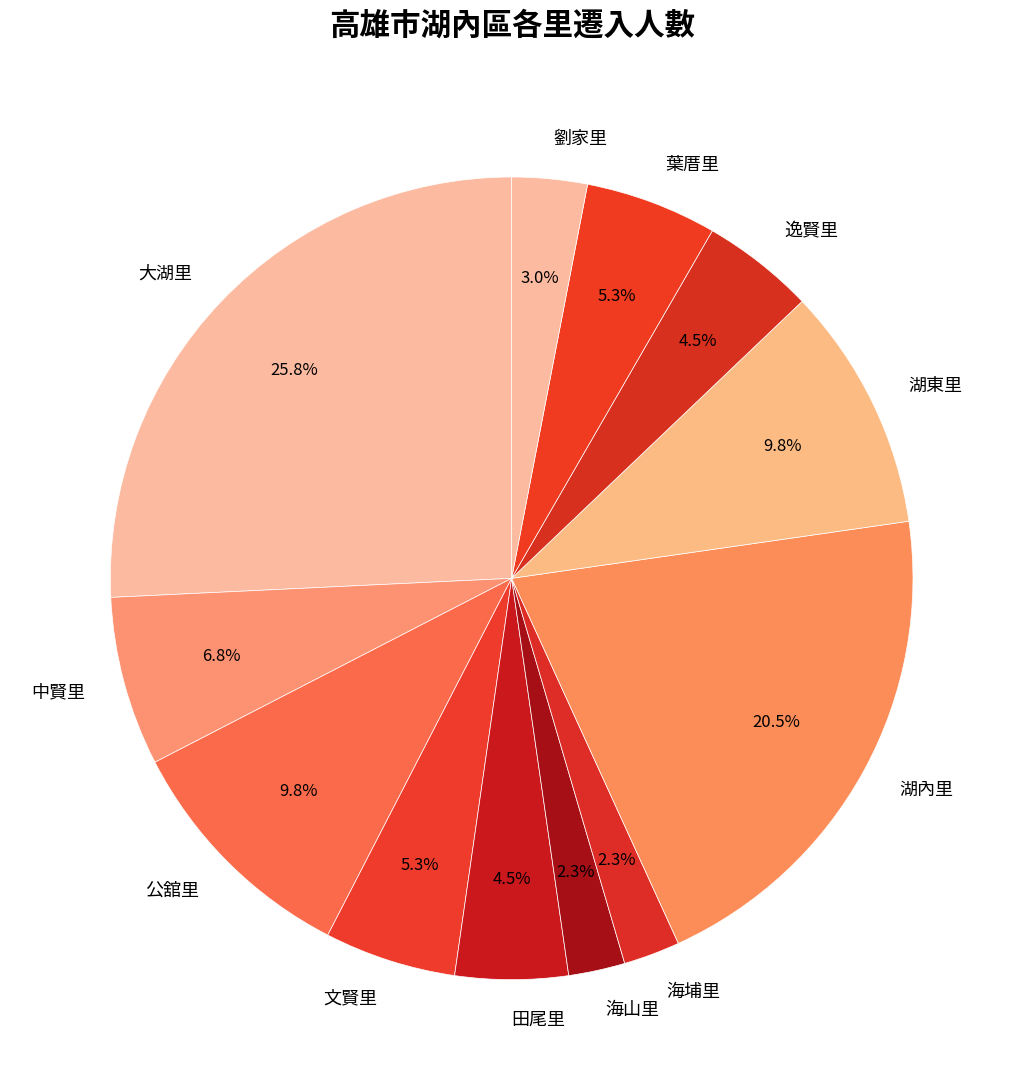

Which category has the biggest portion of the pie?

大湖里